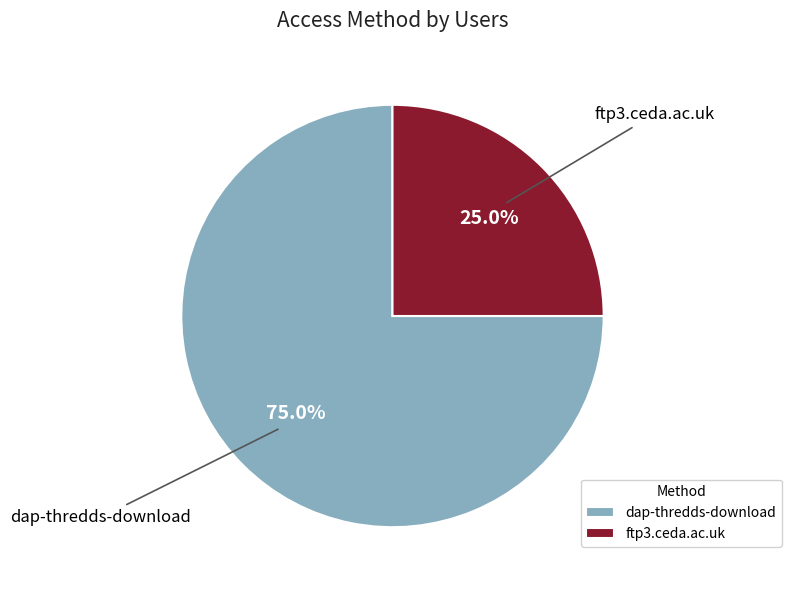

Is there a majority slice in this chart?

Yes